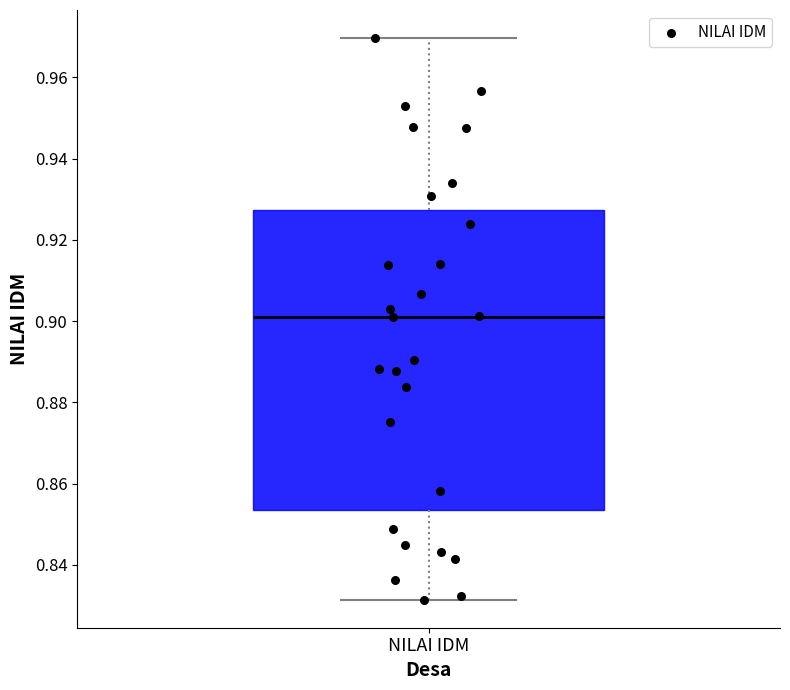

Read this box plot against the y-axis: the position of the median line, the range covered by the box, and the ends of both whiskers. The values are not printed on the chart, so give them approximately, as read against the axis.

median 0.902, box 0.854 to 0.928, whiskers 0.832 to 0.970